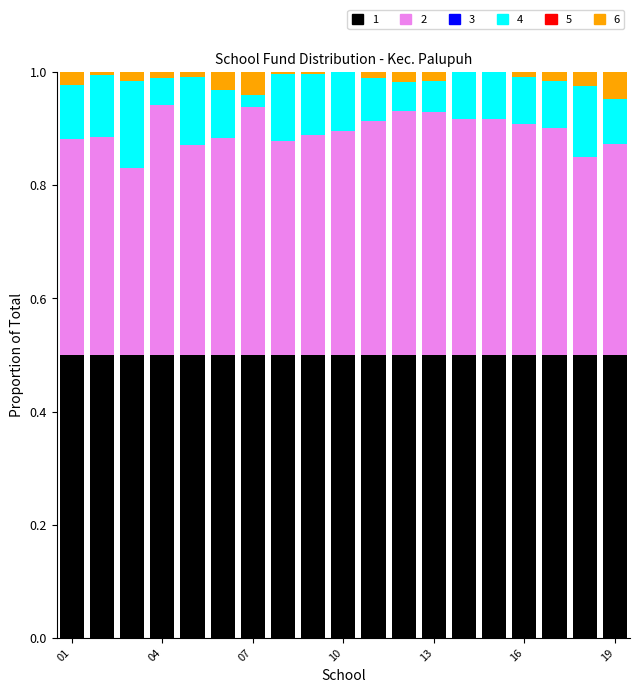

How many data points does each series have?

19